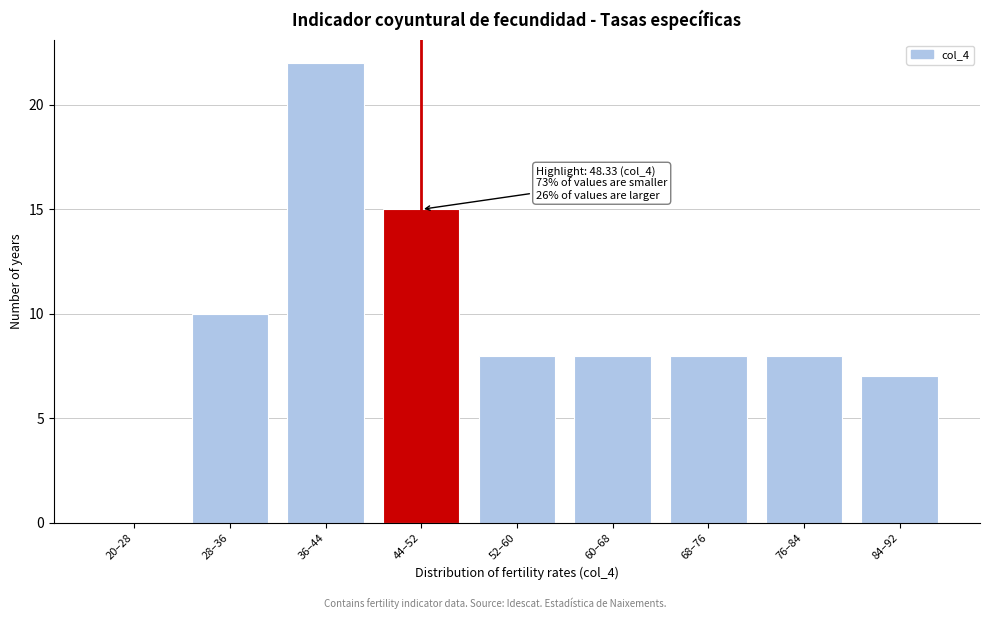

Reading right to left, what are all the values shown in this chart?

84–92=7	76–84=8	68–76=8	60–68=8	52–60=8	44–52=15	36–44=22	28–36=10	20–28=0